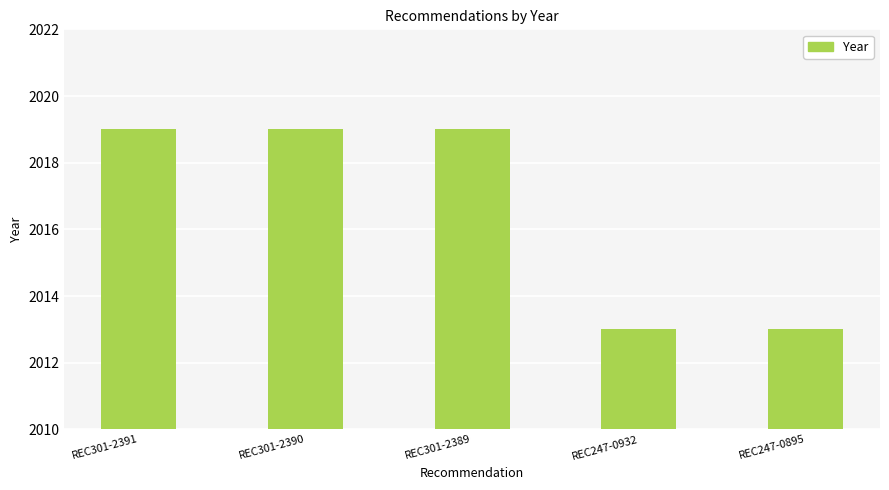

The chart shows a value of 2013 at REC247-0932. True or false?

True